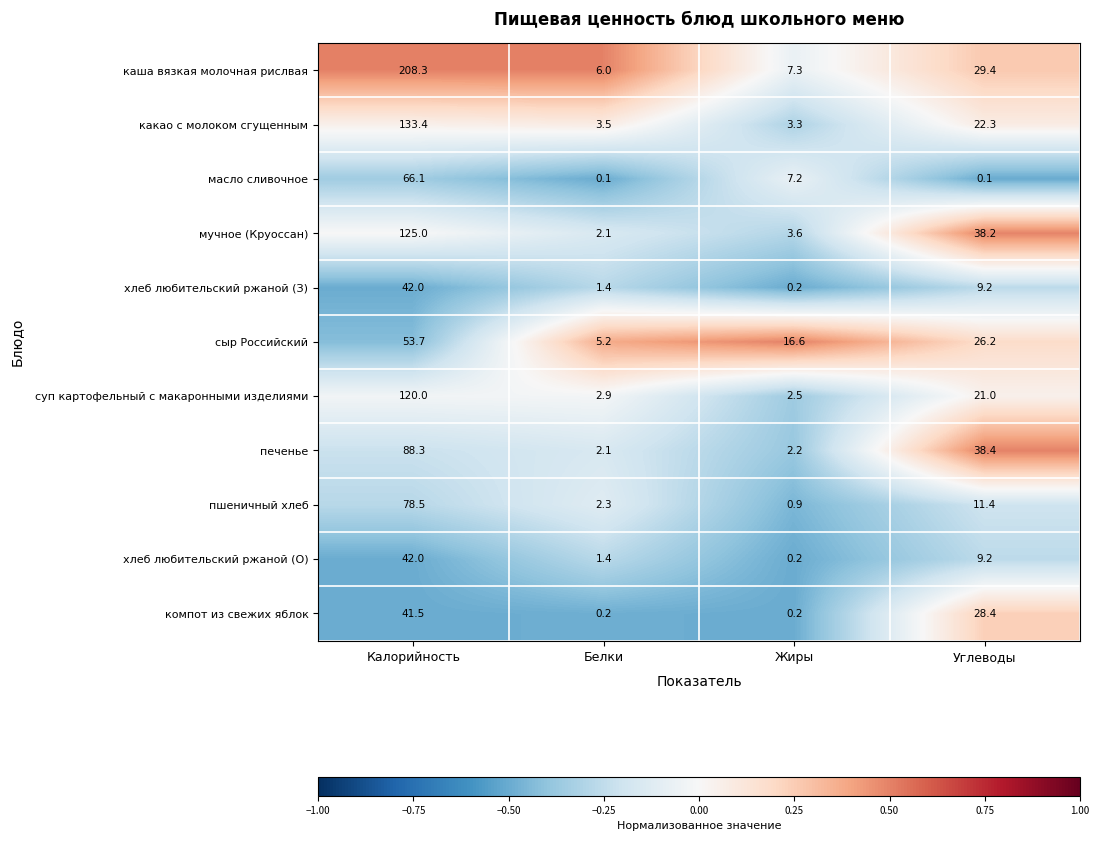

True or false: хлеб любительский ржаной (О) has a value of 42.0 at Калорийность.

True